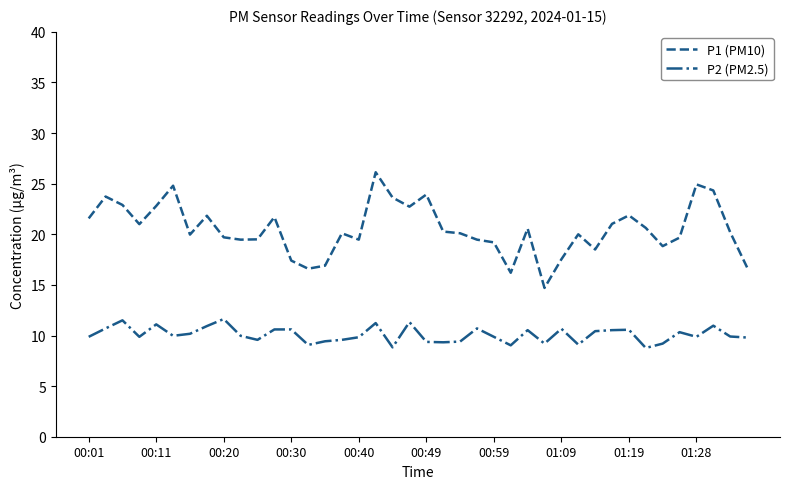

What is the minimum value shown in the chart?

8.8